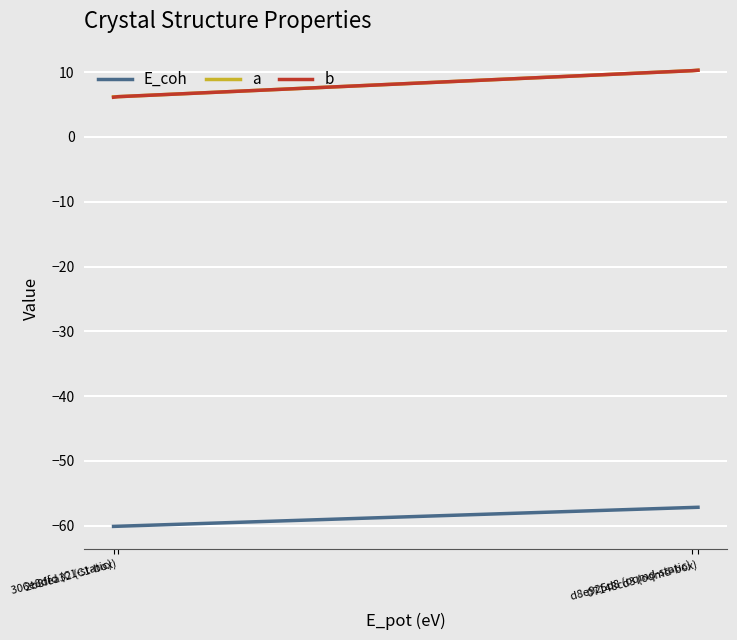

What is the sum of all a values?

32.9